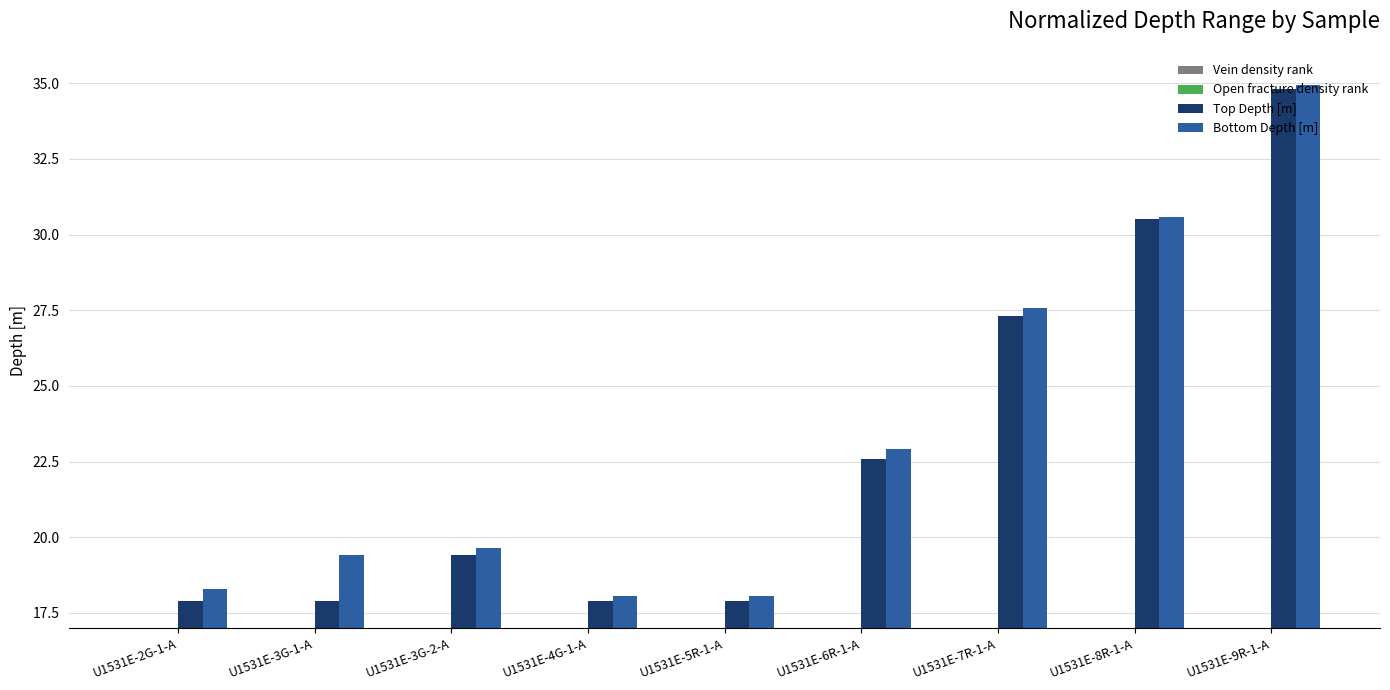

What is the label of the 6th bar from the right?

U1531E-4G-1-A